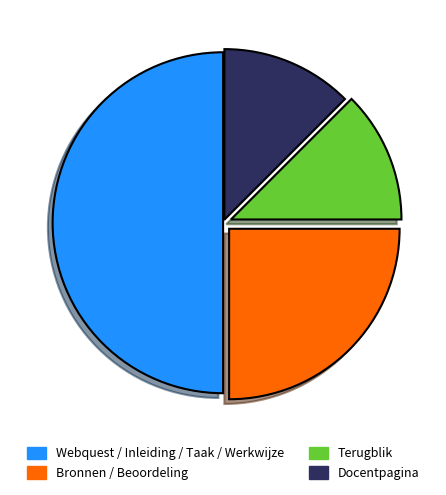

How many slices are in this pie chart?

4